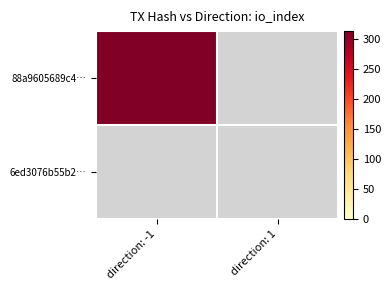

Which series has the largest total across all categories?

88a9605689c447c534194e64a41f047ec3ba66e